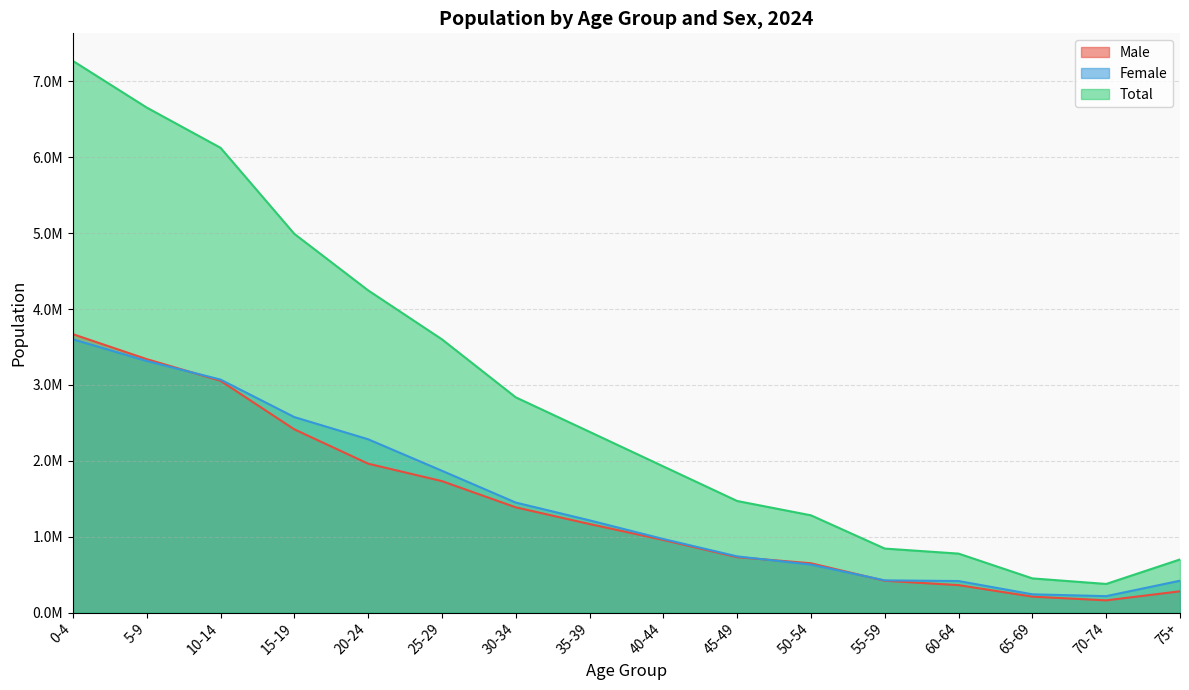

Is it true that Male equals 2414947 at 15-19?

True